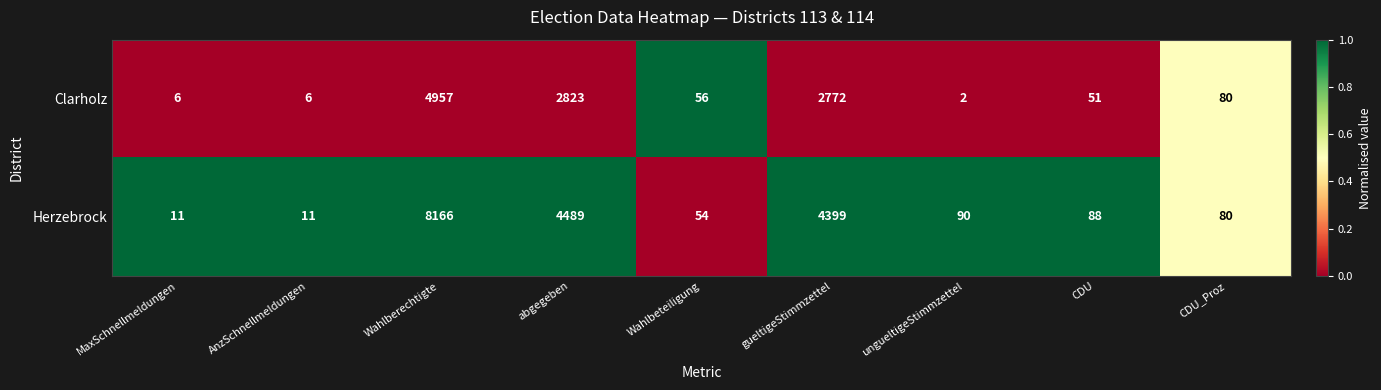

What is the approximate value of Herzebrock at MaxSchnellmeldungen?

11